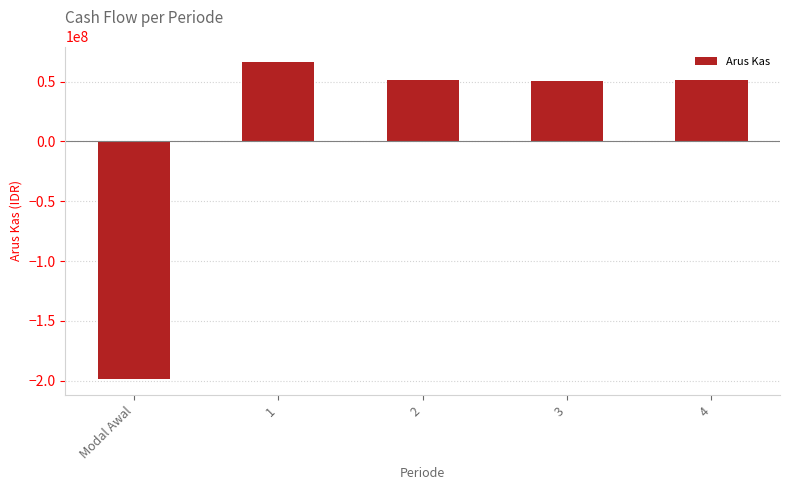

Does the chart contain stacked bars?

No